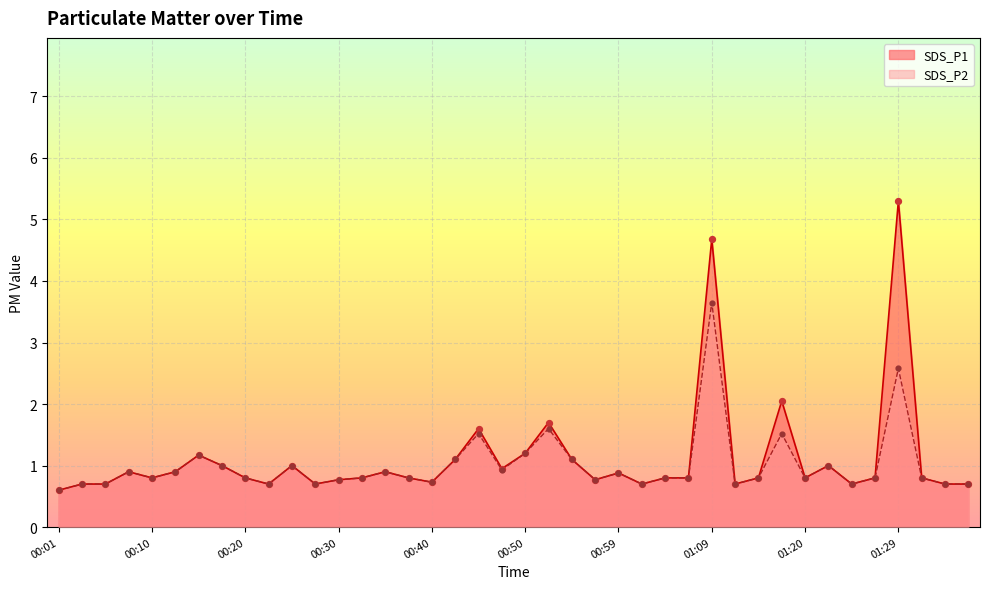

Which series has the largest Y range (max minus min)?

SDS_P1